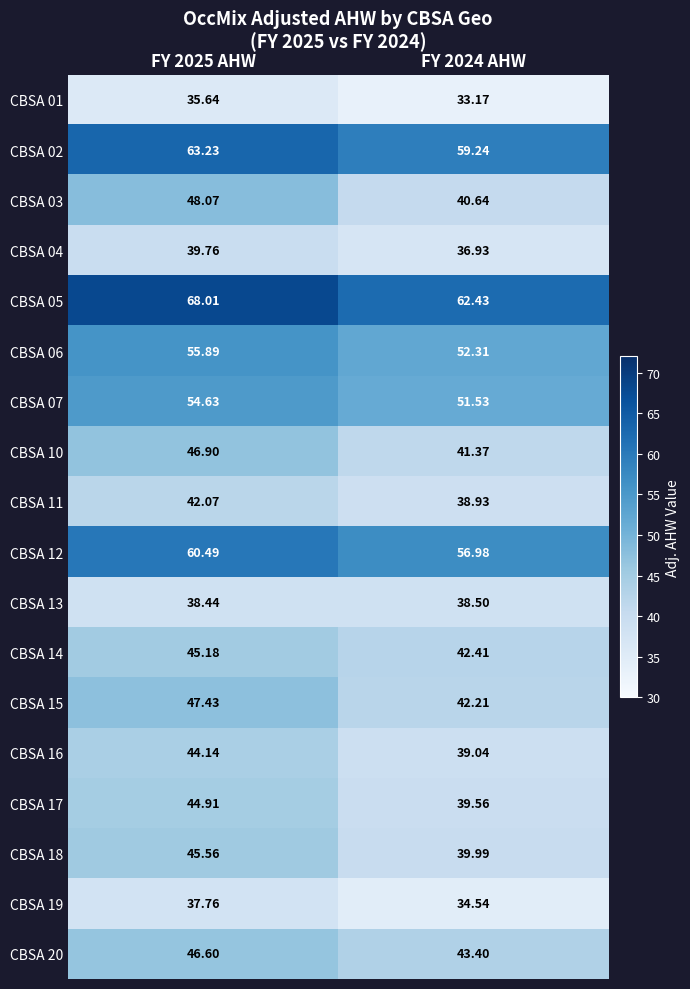

Is the value of CBSA 03 at FY 2025 AHW greater than the value of CBSA 20 at FY 2024 AHW?

Yes